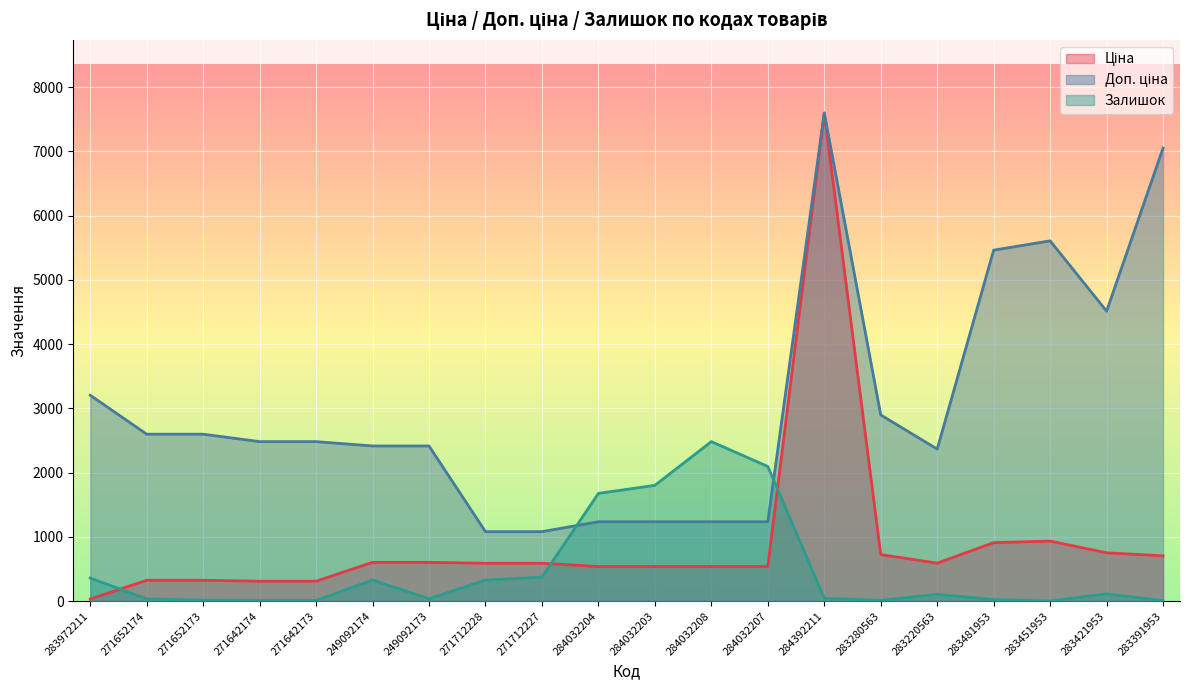

Is it true that Доп. ціна equals 4513.3 at 283421953?

True